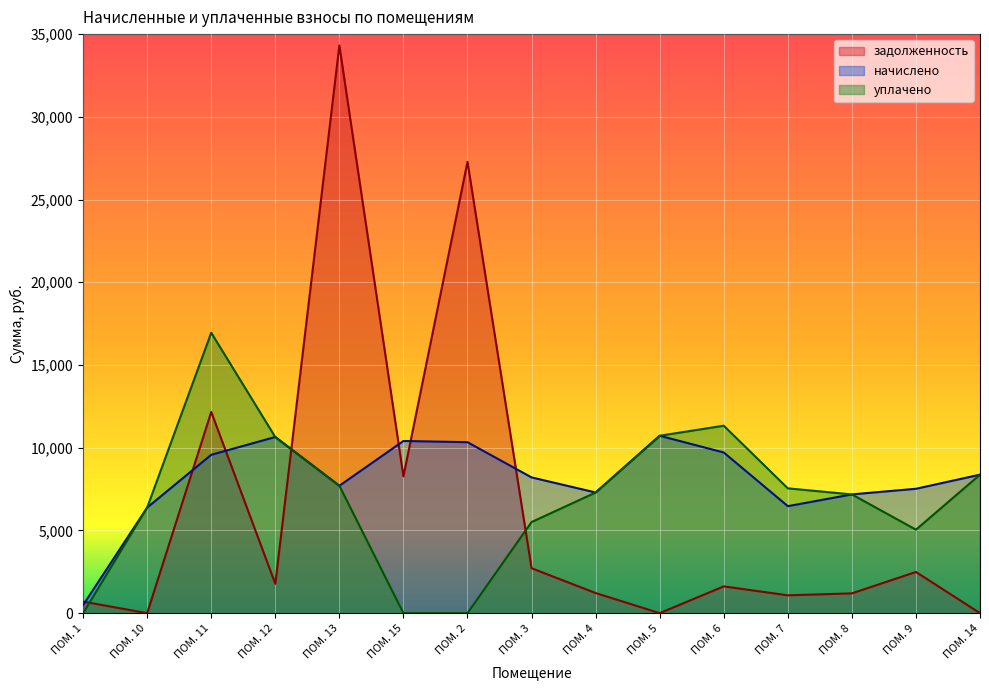

After their last crossing, which series has the higher values: задолженность or начислено?

начислено